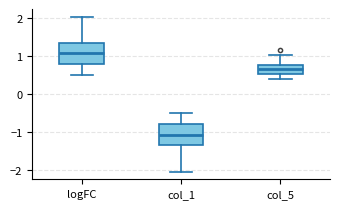

Reading left to right, read every box against the y-axis: the position of its median line, the range the box covers, and the ends of its whiskers. The values are not printed on the chart, so give them approximately, as read against the axis.

logFC: median 1.1, box 0.8 to 1.3, whiskers 0.5 to 2.0
col_1: median -1.1, box -1.3 to -0.8, whiskers -2.0 to -0.5
col_5: median 0.7, box 0.5 to 0.8, whiskers 0.4 to 1.0